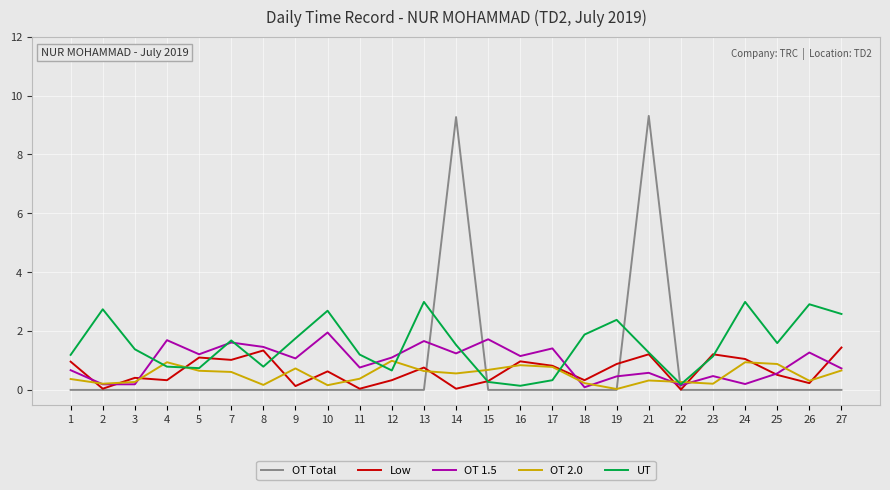

Which series changed the most between 9 and 24?

UT